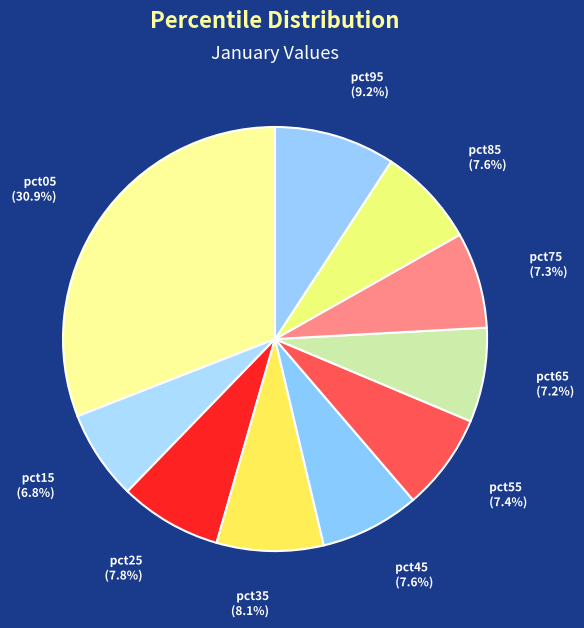

Count the number of slices in the pie.

10